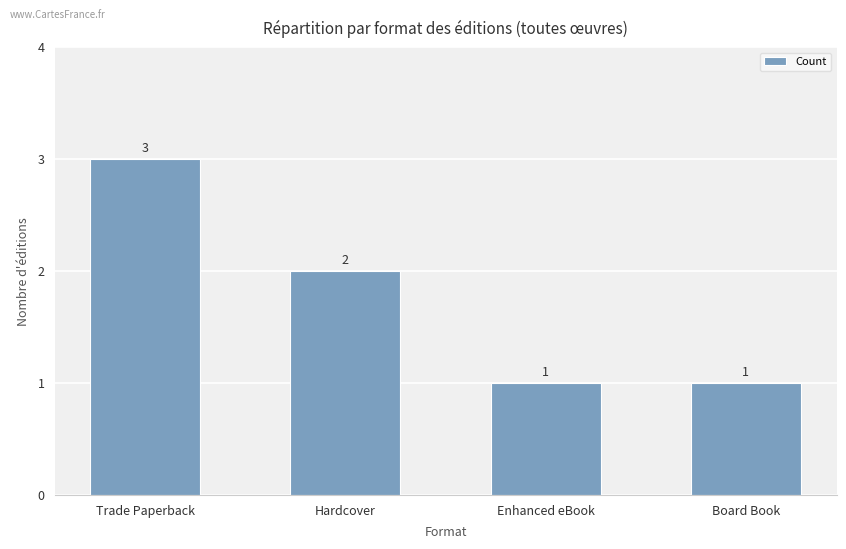

What is the value of the 4th bar from the left?

1